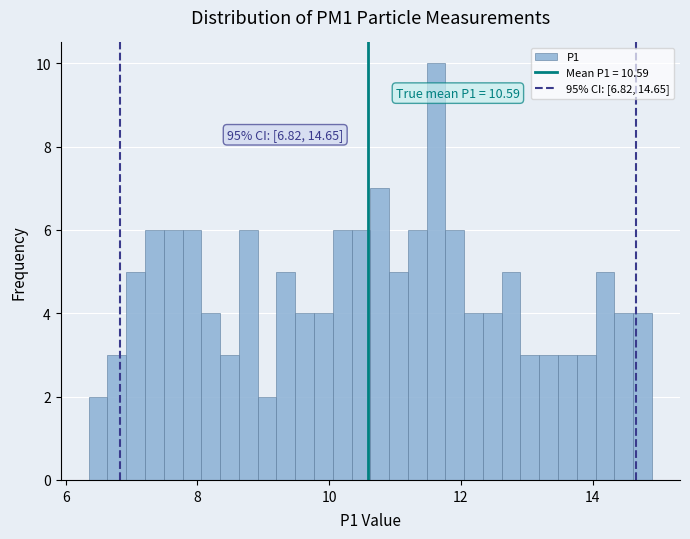

Read against the x-axis, roughly where is the centre of the tallest bar?

11.6